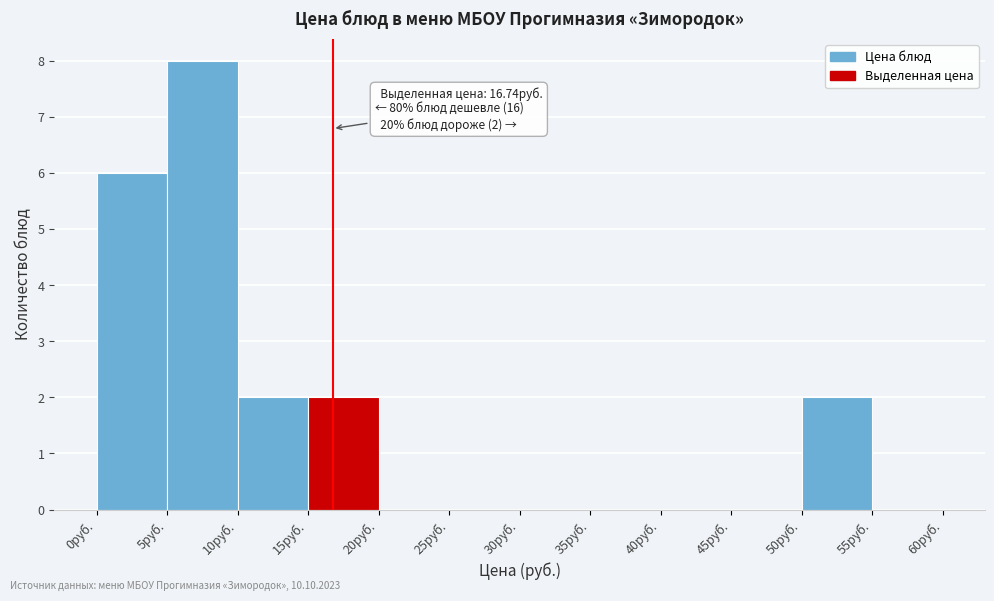

Over which range of the x-axis is the bar tallest?

5 to 10